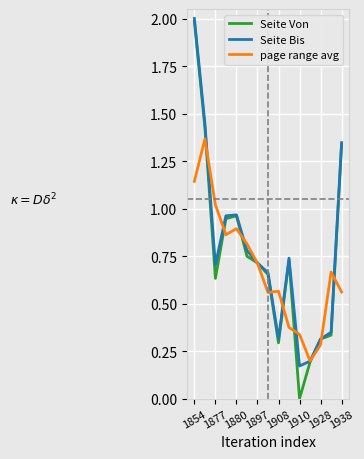

What are all the series names shown in the legend?

Seite Von, Seite Bis, page range avg